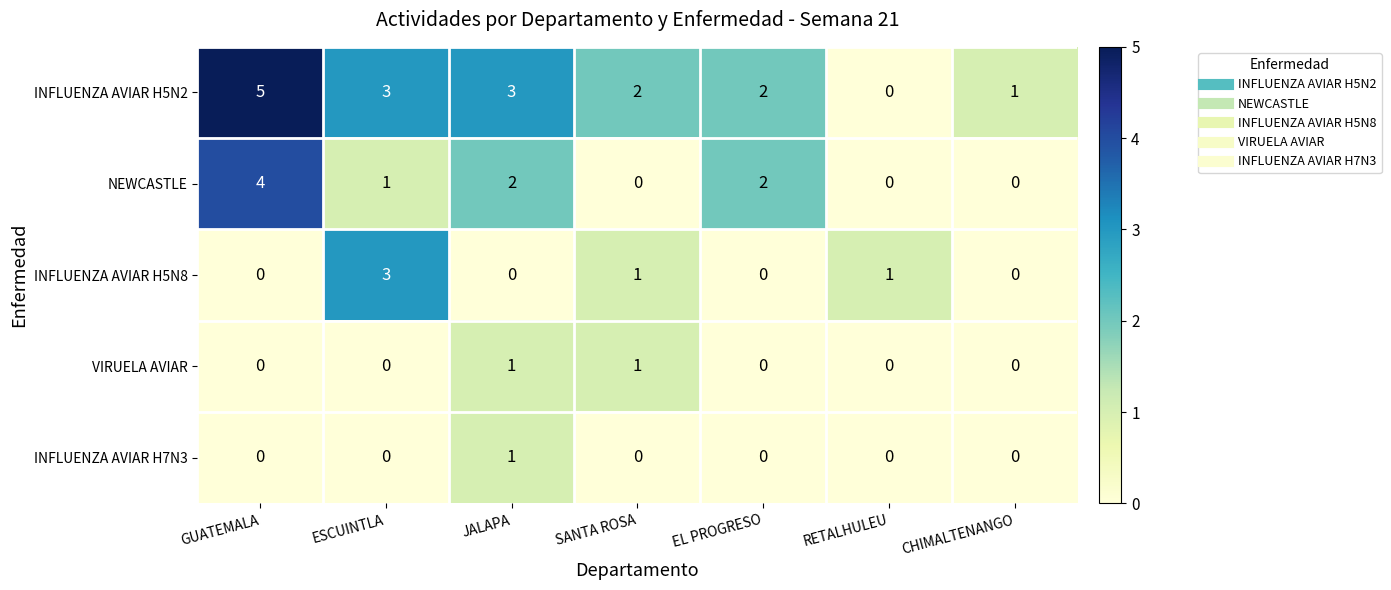

Which series changed the most between SANTA ROSA and RETALHULEU?

INFLUENZA AVIAR H5N2